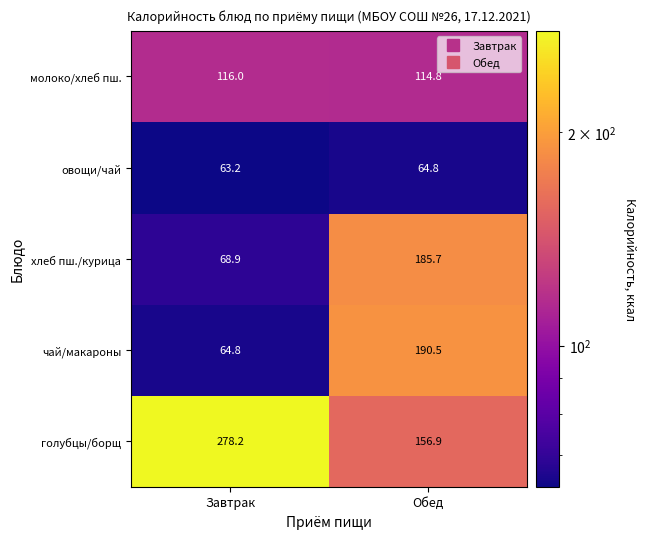

Which label corresponds to the largest value in the chart?

Завтрак